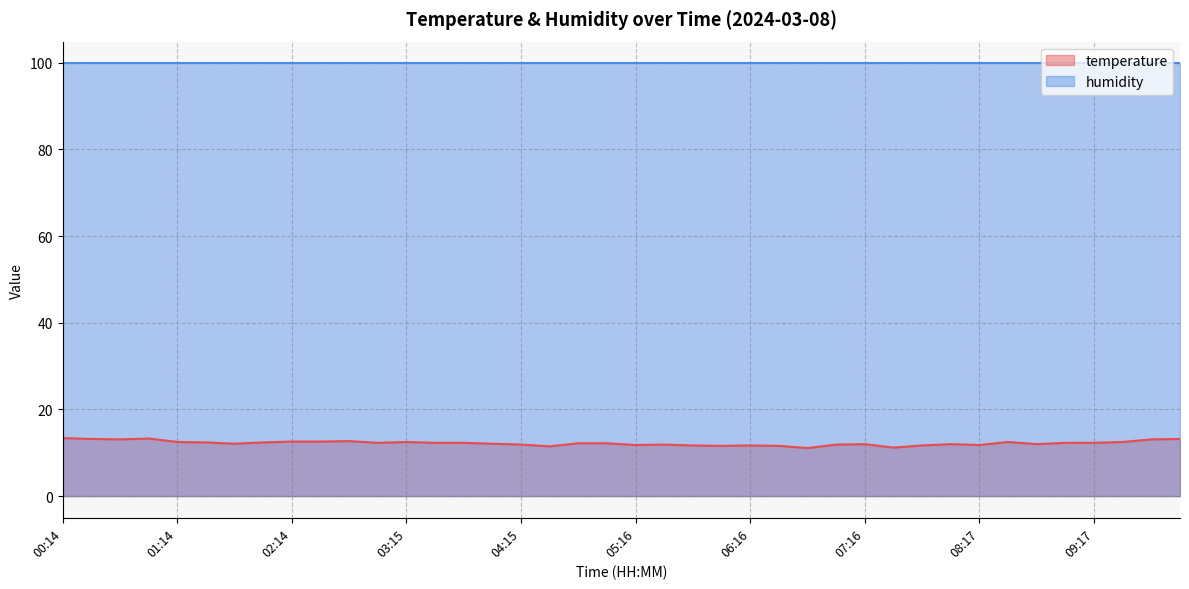

What is the label of the 39th point from the left?

09:48